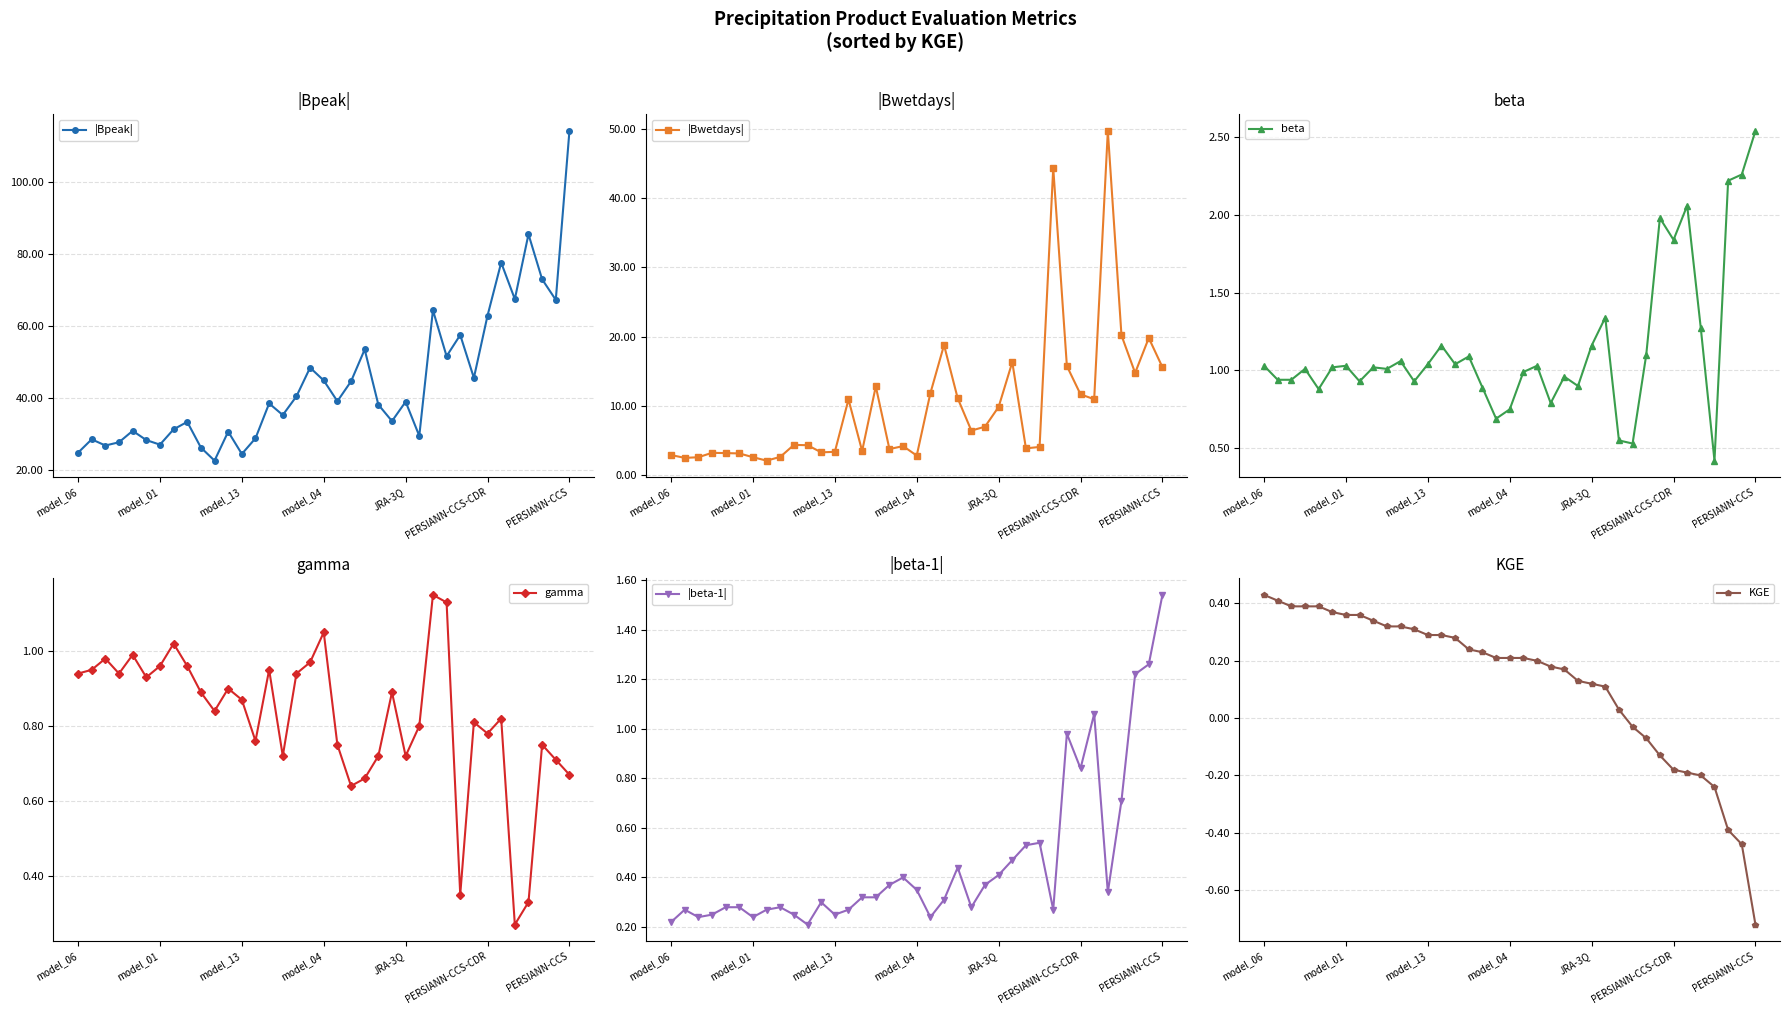

What is the minimum value for |Bwetdays|?

2.1